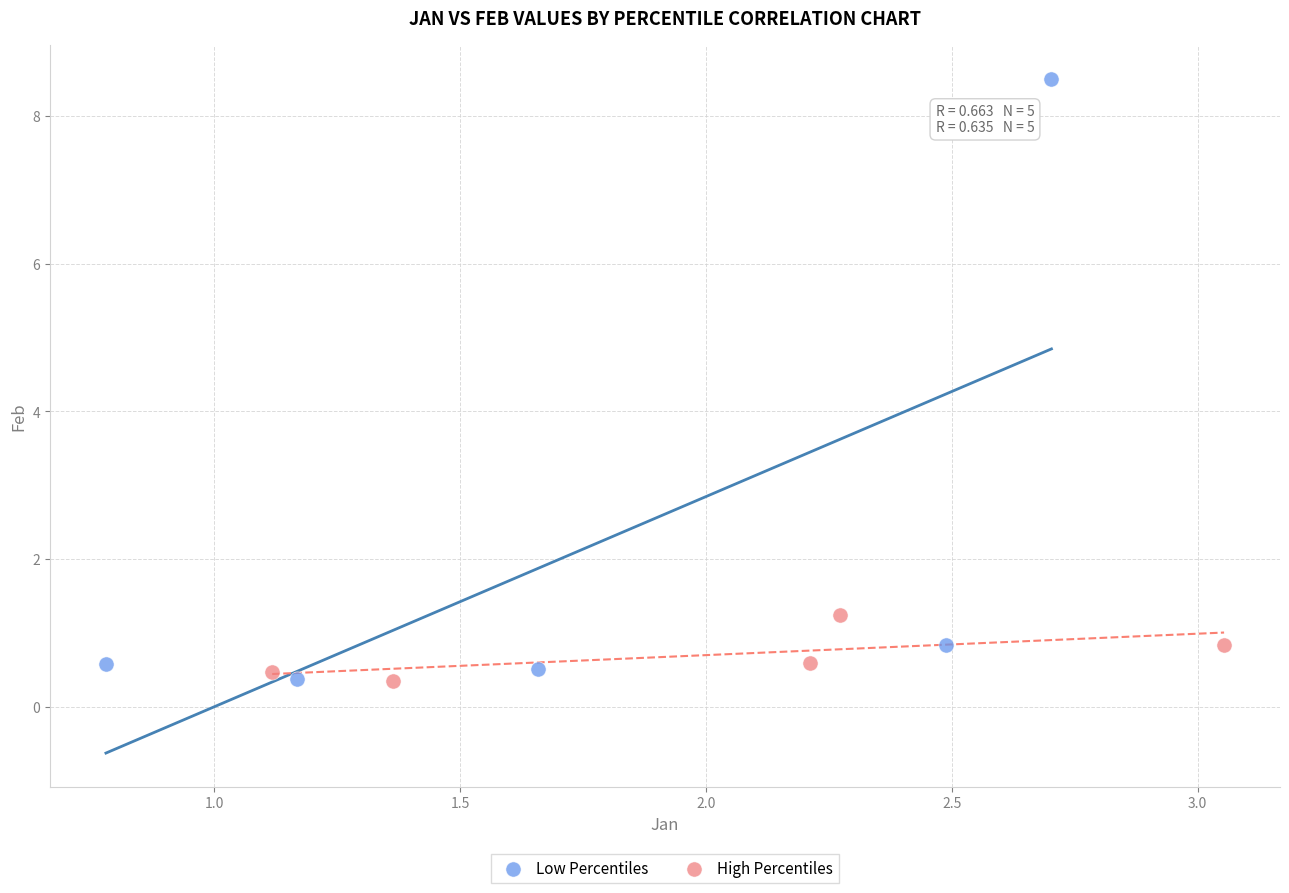

What are all the series names shown in the legend?

Low Percentiles, High Percentiles